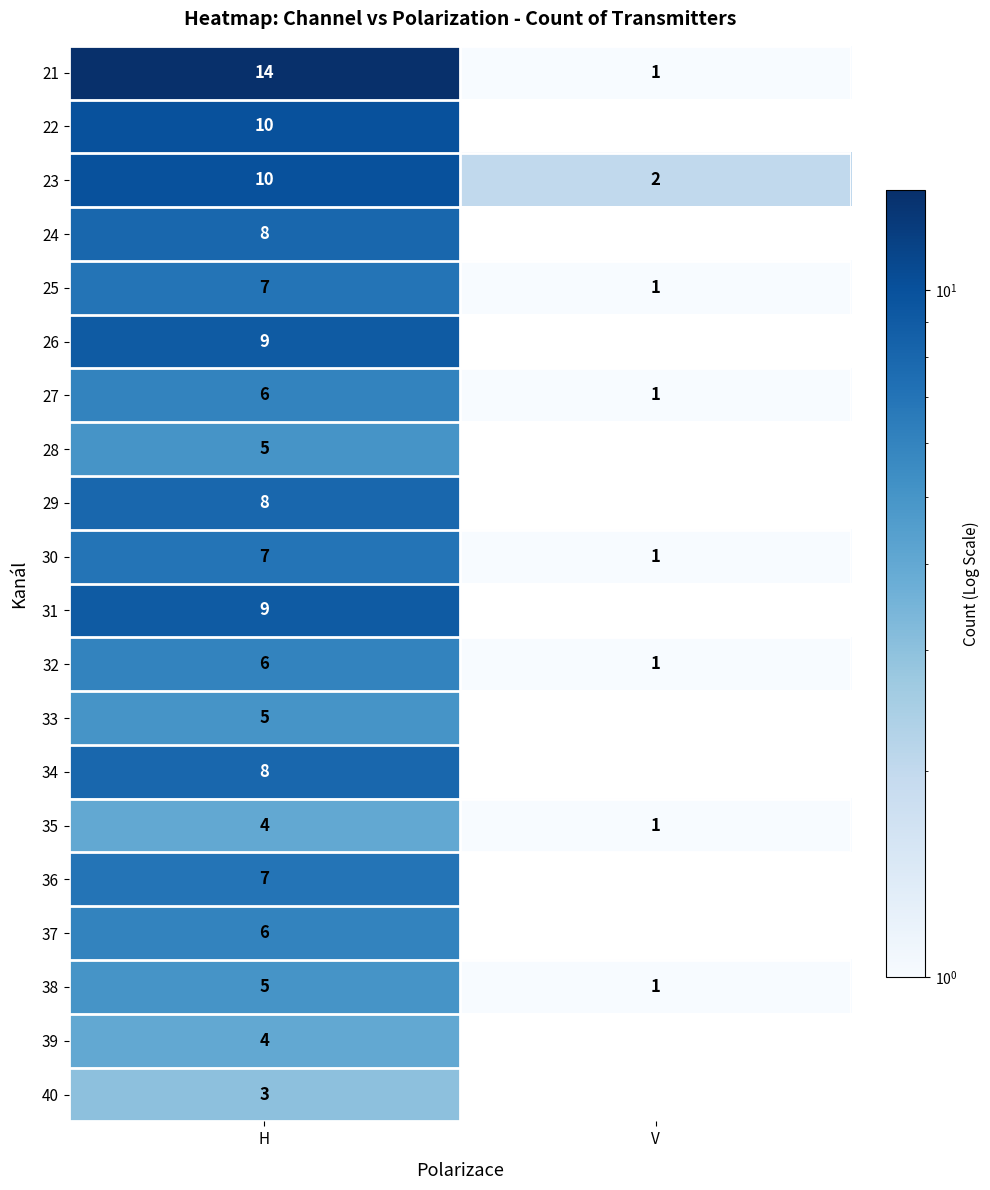

What is the difference between the maximum and minimum values in the 25 series?

6